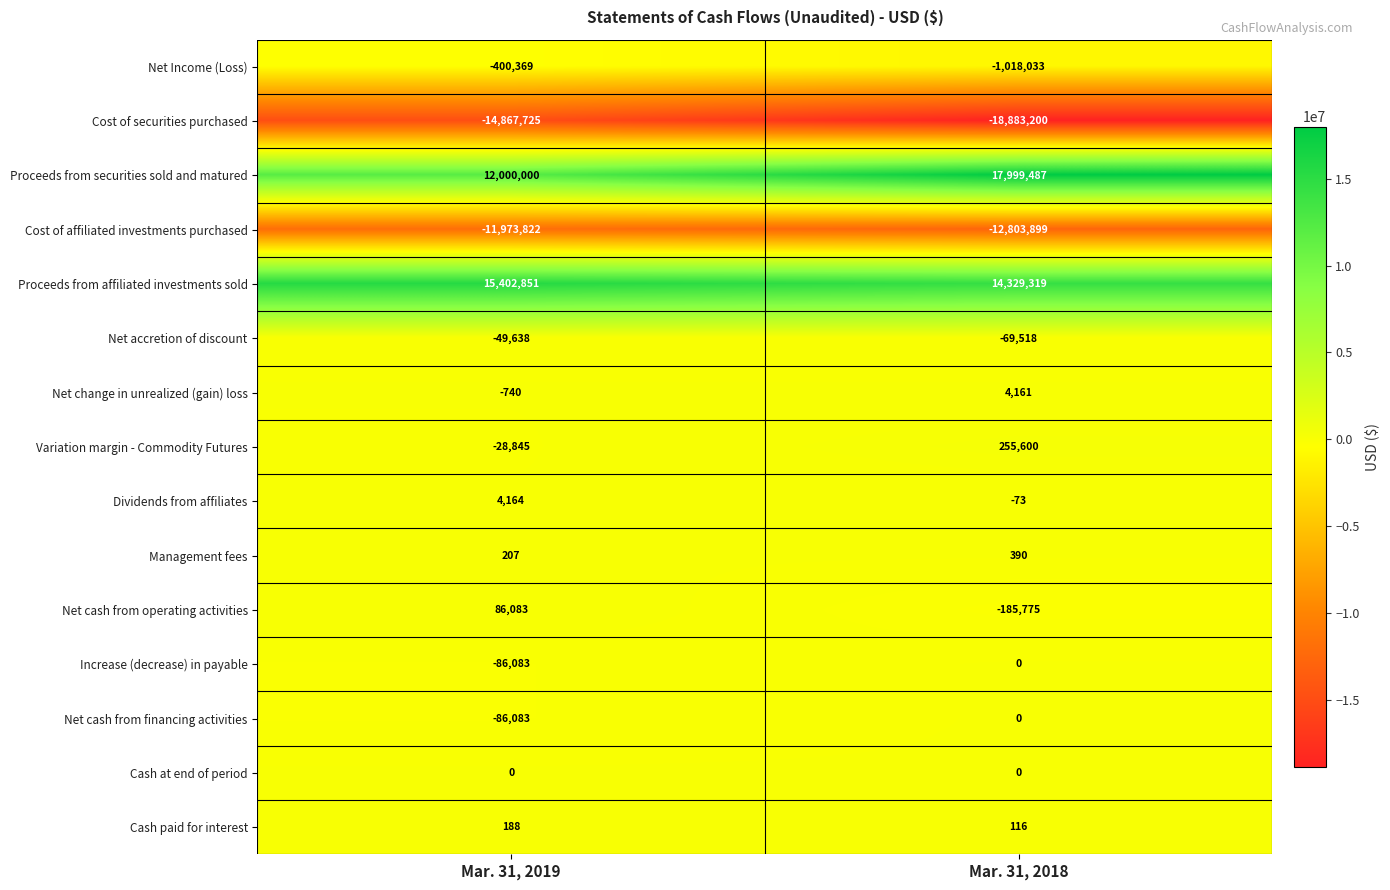

Reading left to right, what are all the values shown in this chart?

Net Income (Loss): -400369	-1018033
Cost of securities purchased: -14867725	-18883200
Proceeds from securities sold and matured: 12000000	17999487
Cost of affiliated investments purchased: -11973822	-12803899
Proceeds from affiliated investments sold: 15402851	14329319
Net accretion of discount: -49638	-69518
Net change in unrealized (gain) loss: -740	4161
Variation margin - Commodity Futures: -28845	255600
Dividends from affiliates: 4164	-73
Management fees: 207	390
Net cash from operating activities: 86083	-185775
Increase (decrease) in payable: -86083	0
Net cash from financing activities: -86083	0
Cash at end of period: 0	0
Cash paid for interest: 188	116